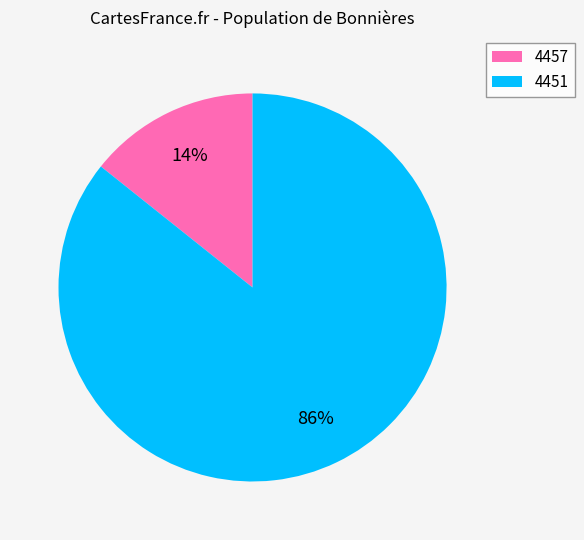

Which slice represents more than half of the pie?

4451